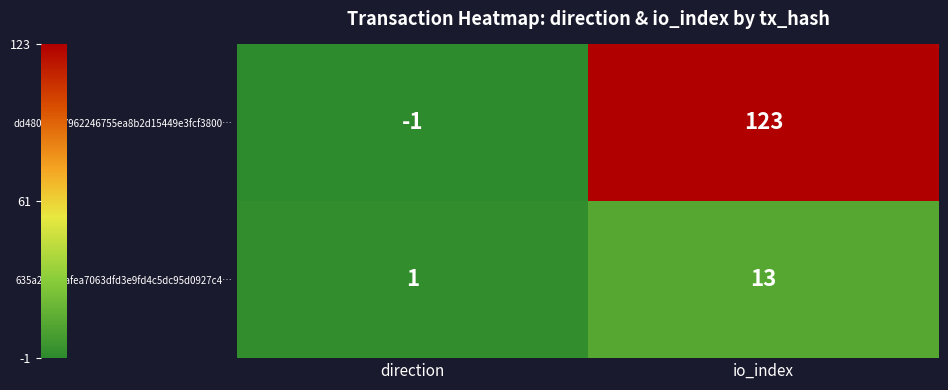

What is the difference between the highest and lowest values at direction?

2